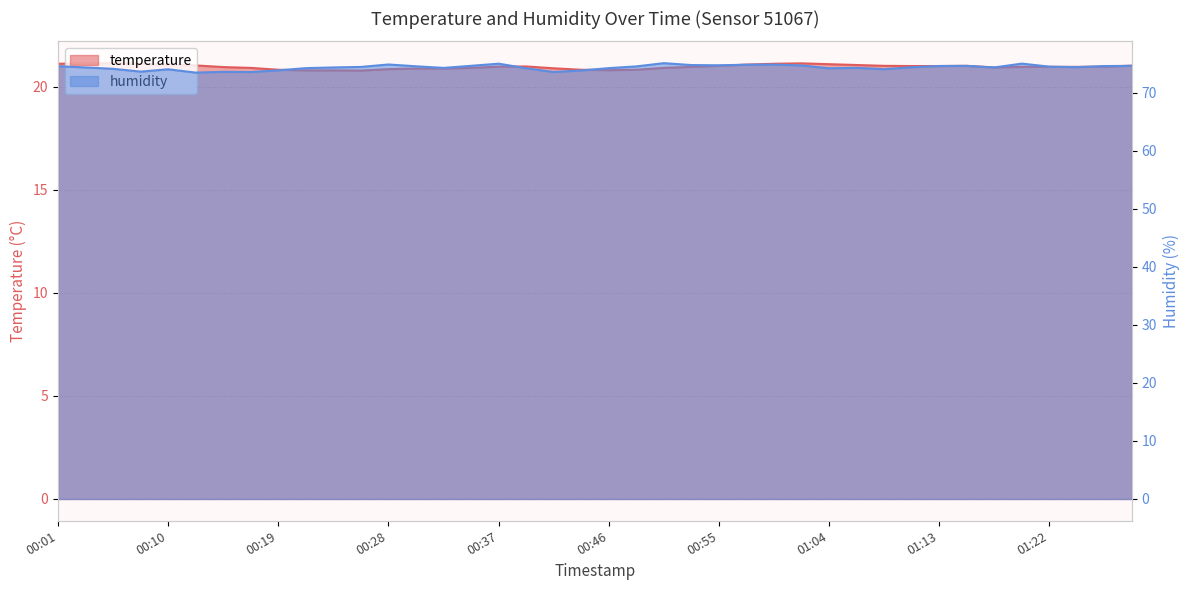

How many lines are shown in the chart?

2